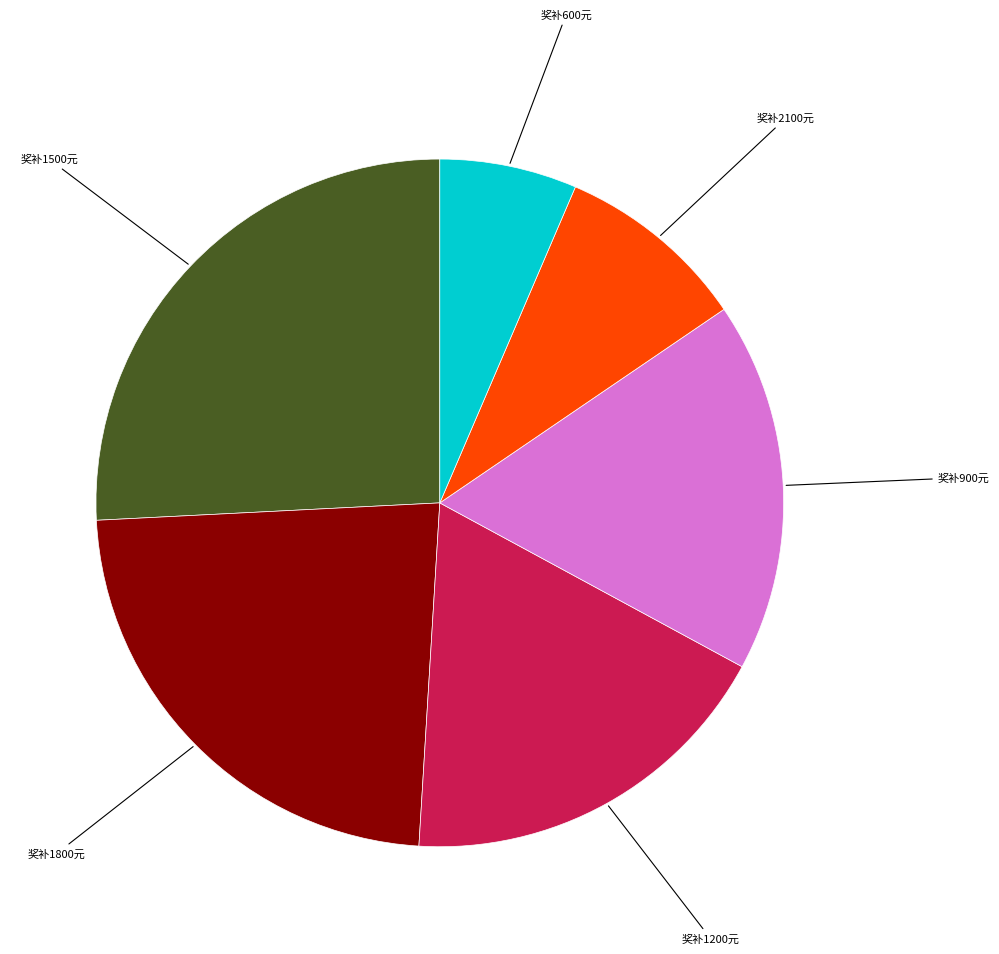

Does any single category account for the majority?

No